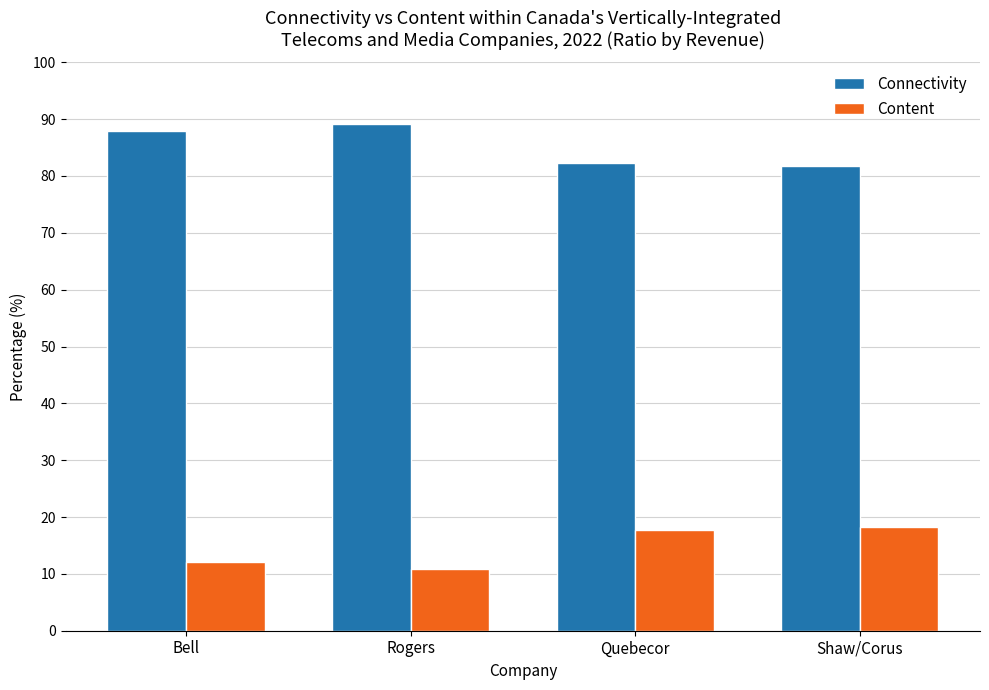

What is the maximum value for Content?

18.3